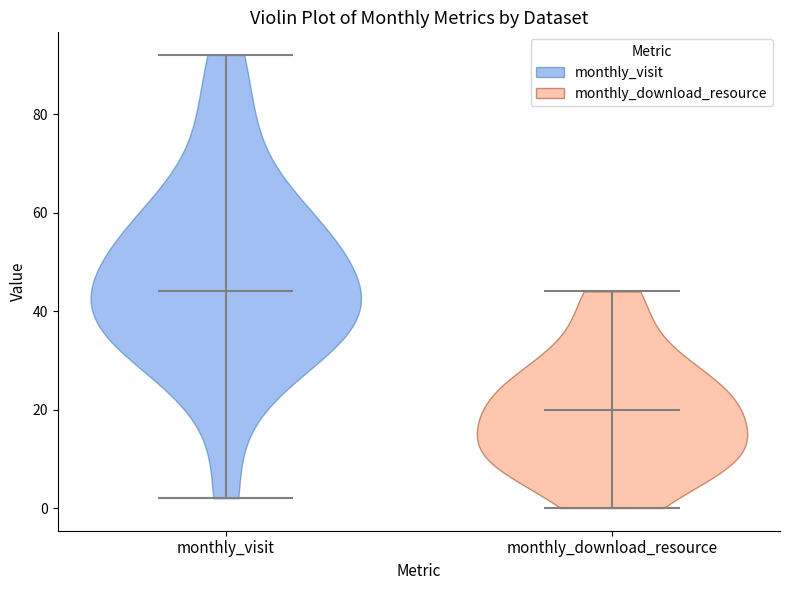

Where does the median line of the violin for monthly_download_resource sit on the y-axis? The values are not printed on the chart, so give them approximately, as read against the axis.

20